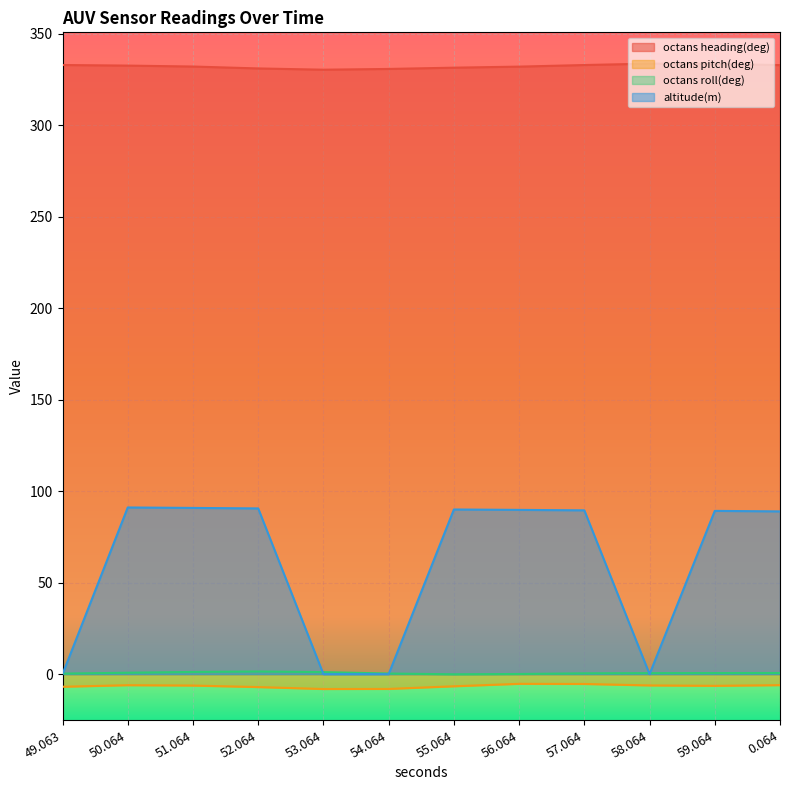

What is the average value of the altitude(m) series?

60.0